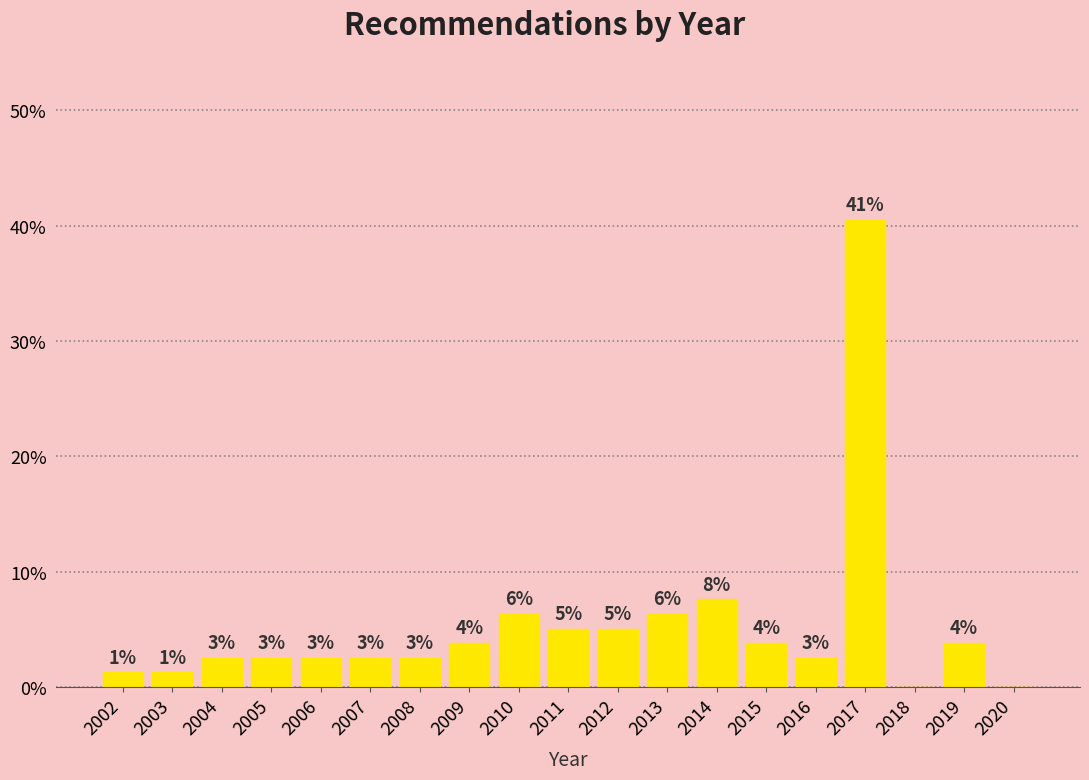

Are the bars horizontal?

No